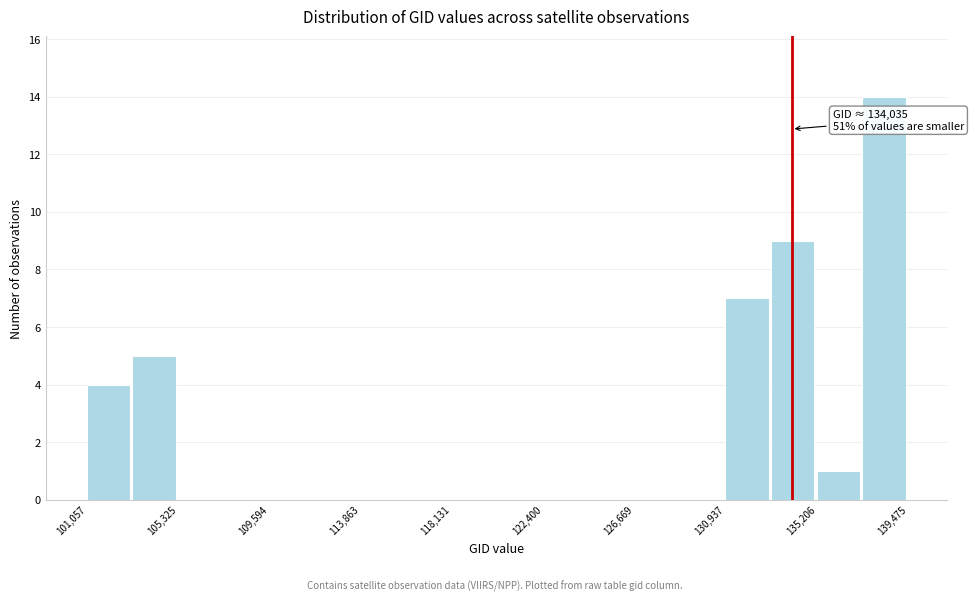

Over which range of the x-axis is the bar tallest?

137500 to 139500